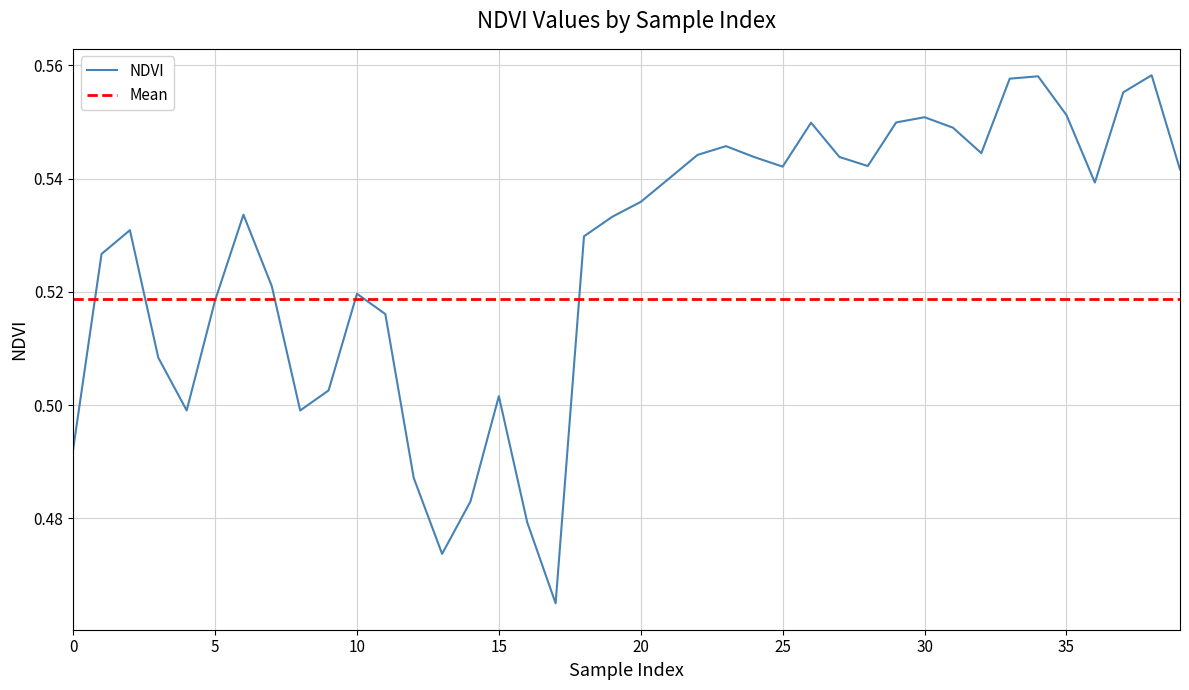

Which series has the largest total across all categories?

NDVI